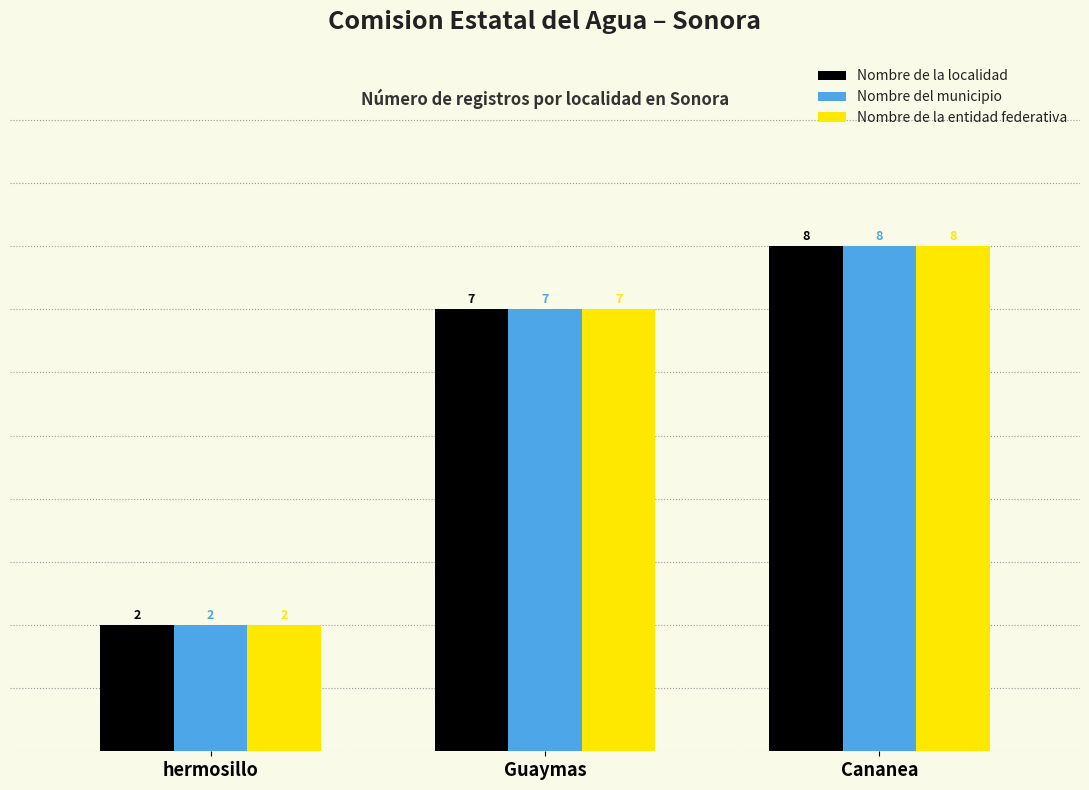

How many series are shown in this chart?

3